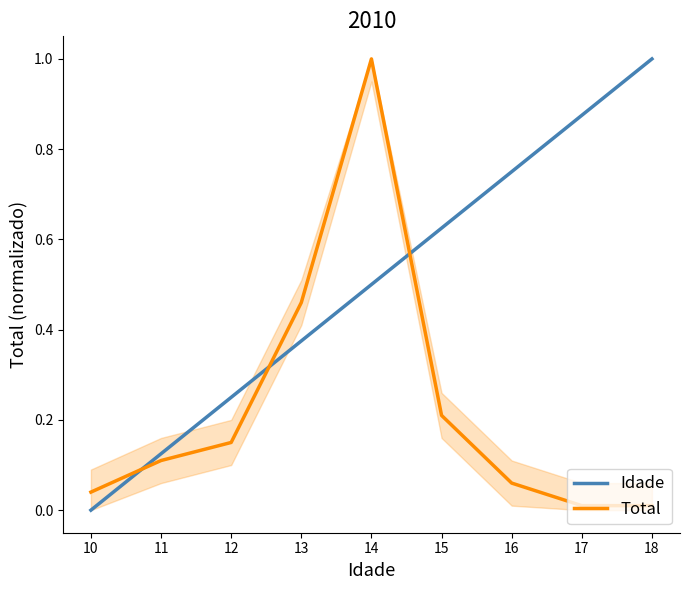

Which category has the lowest value in the Idade series?

10